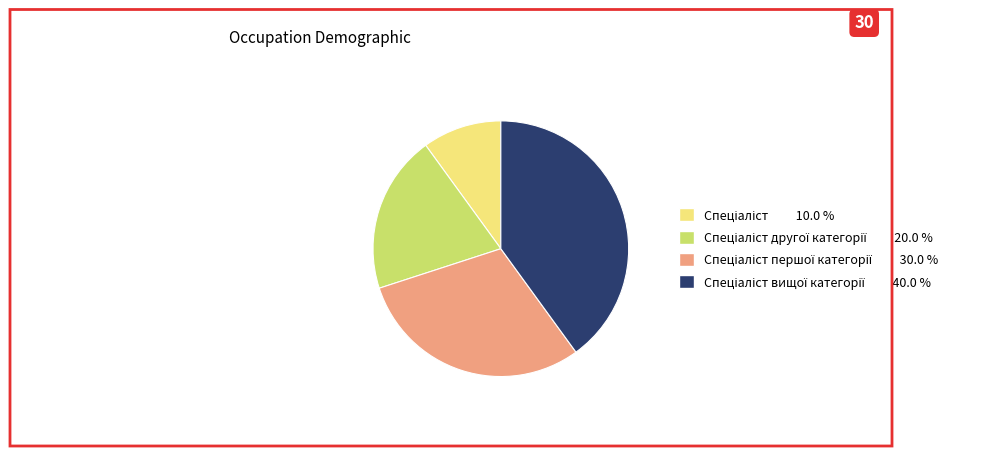

Is there any slice that represents more than half of the pie?

No